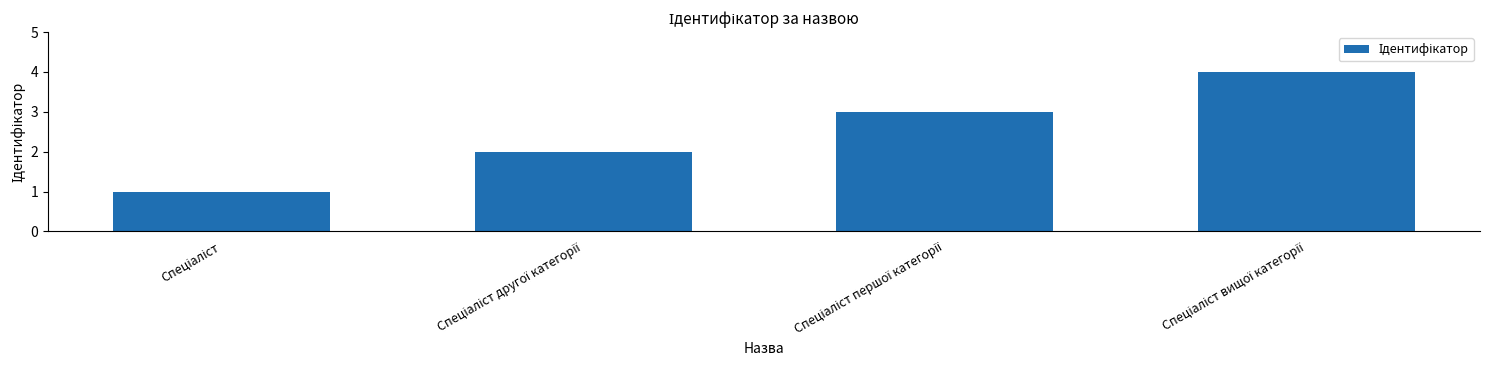

What is the greatest value displayed?

4